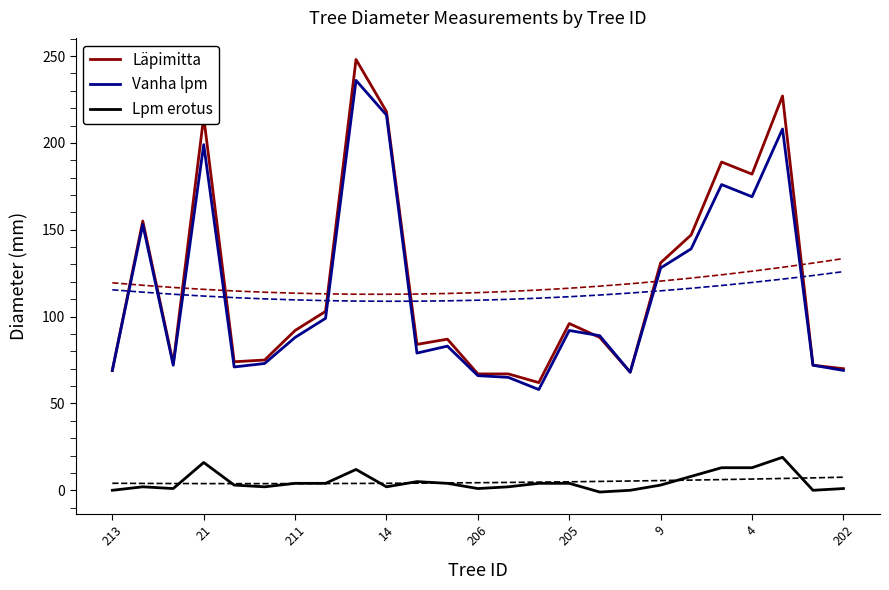

What is the approximate value of Läpimitta at 205?

96